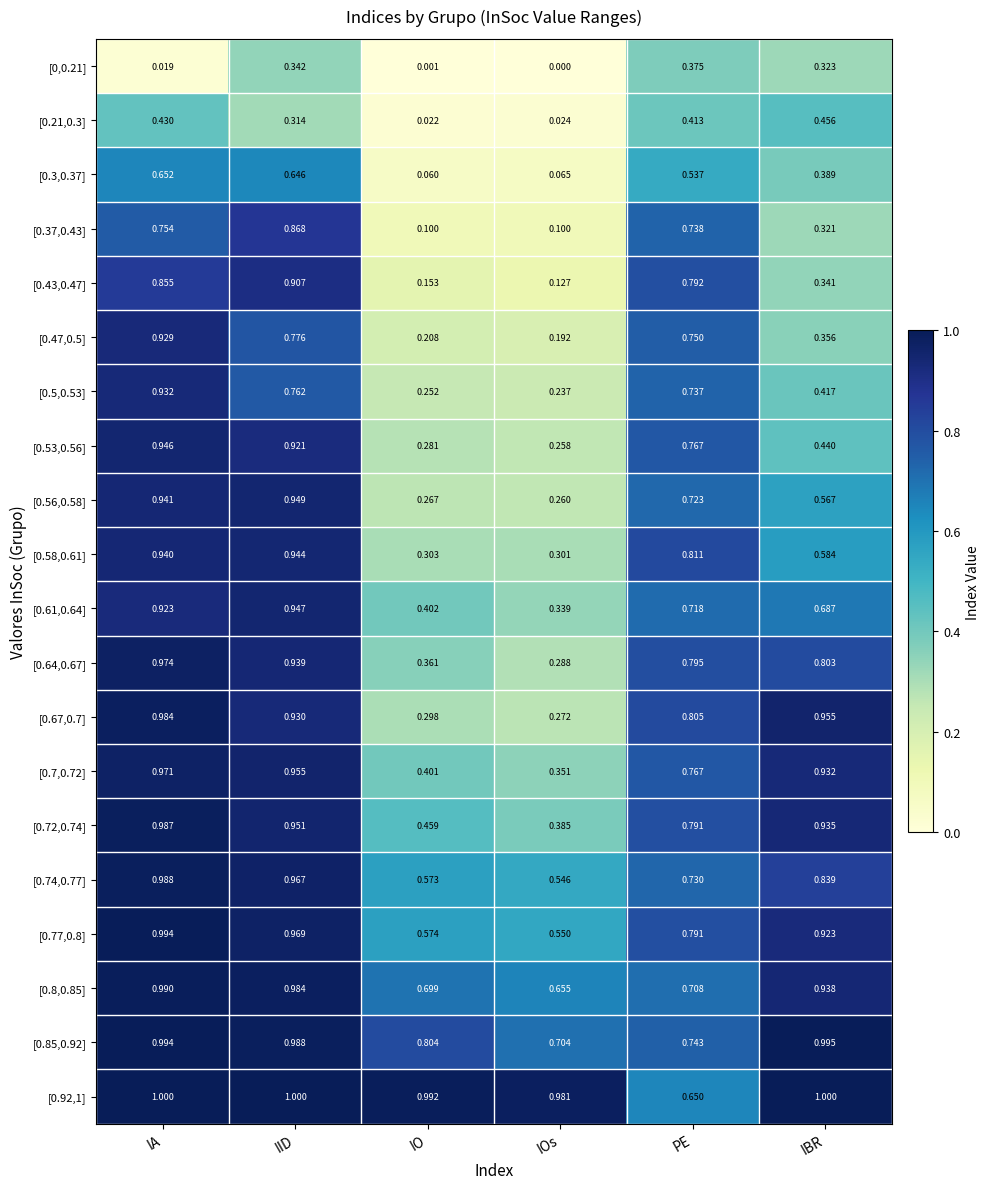

Rank the categories by [0.8,0.85] value from lowest to highest.

IOs, IO, PE, IBR, IID, IA